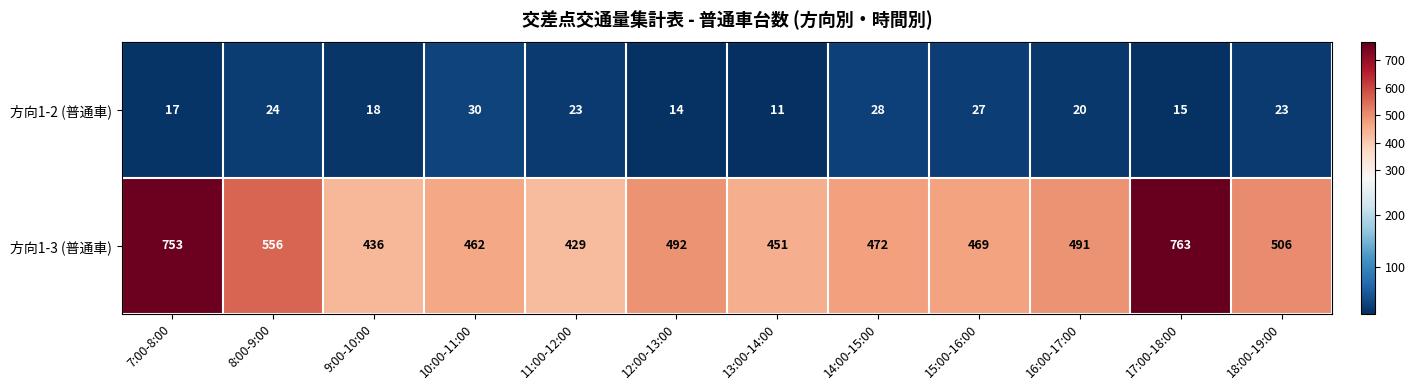

What is the spread (max minus min) of values at 7:00-8:00?

736